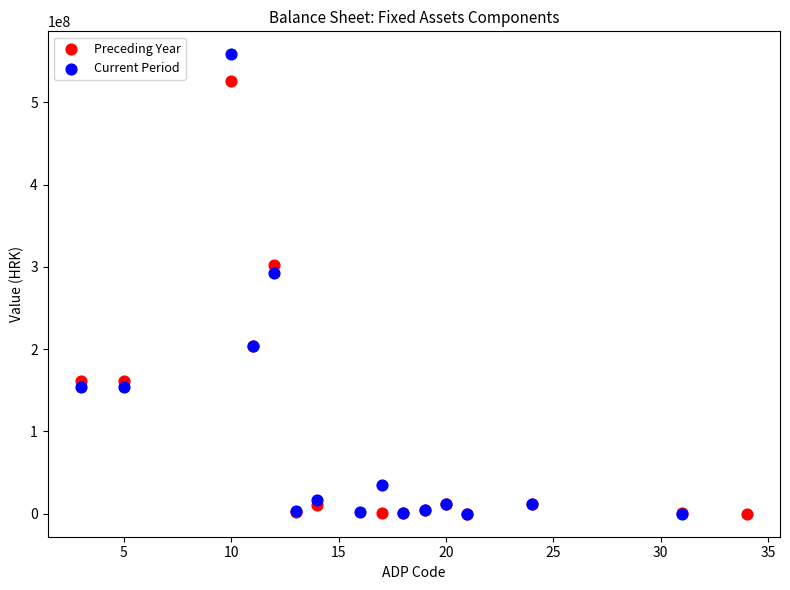

Which series has the largest Y range (max minus min)?

Current Period